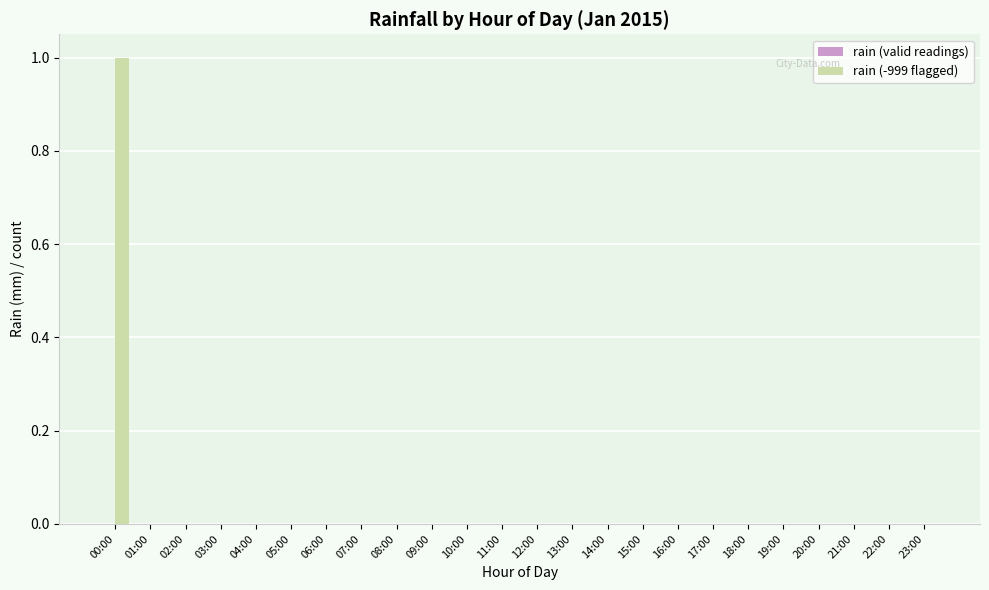

Reading left to right, extract all data points from this chart.

00:00=1	01:00=0	02:00=0	03:00=0	04:00=0	05:00=0	06:00=0	07:00=0	08:00=0	09:00=0	10:00=0	11:00=0	12:00=0	13:00=0	14:00=0	15:00=0	16:00=0	17:00=0	18:00=0	19:00=0	20:00=0	21:00=0	22:00=0	23:00=0